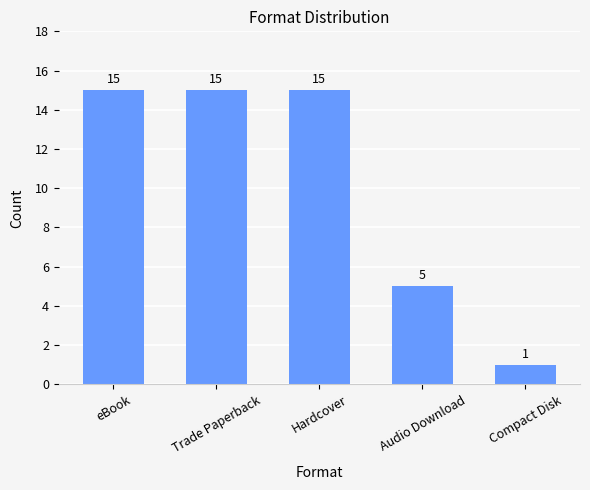

Reading left to right, list all the values displayed in this chart.

15	15	15	5	1